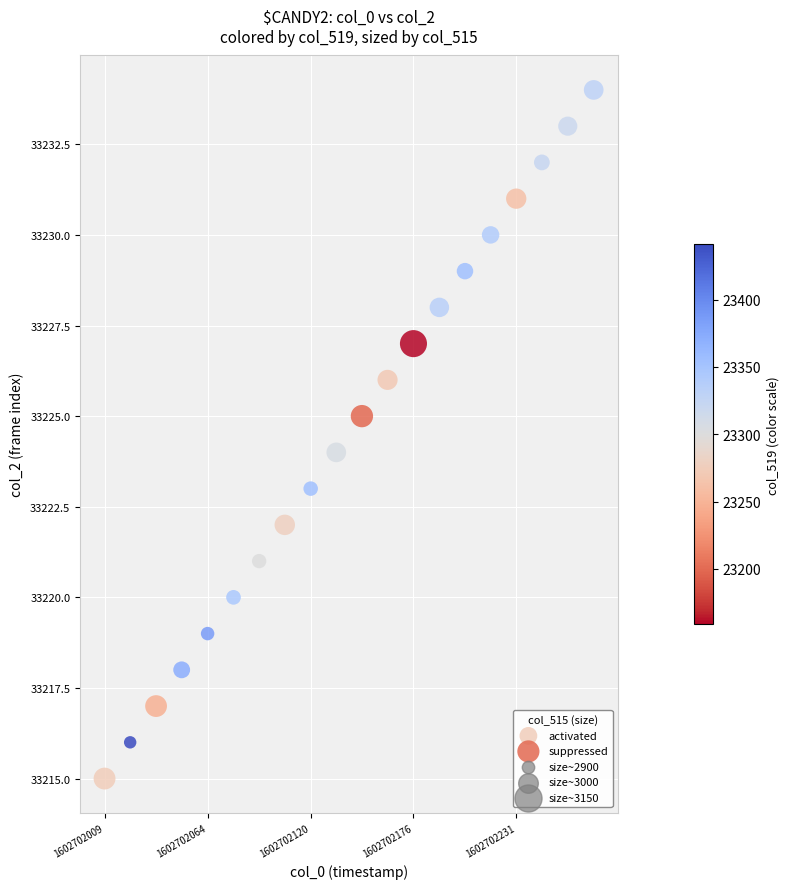

Which series contains the lowest Y value?

activated